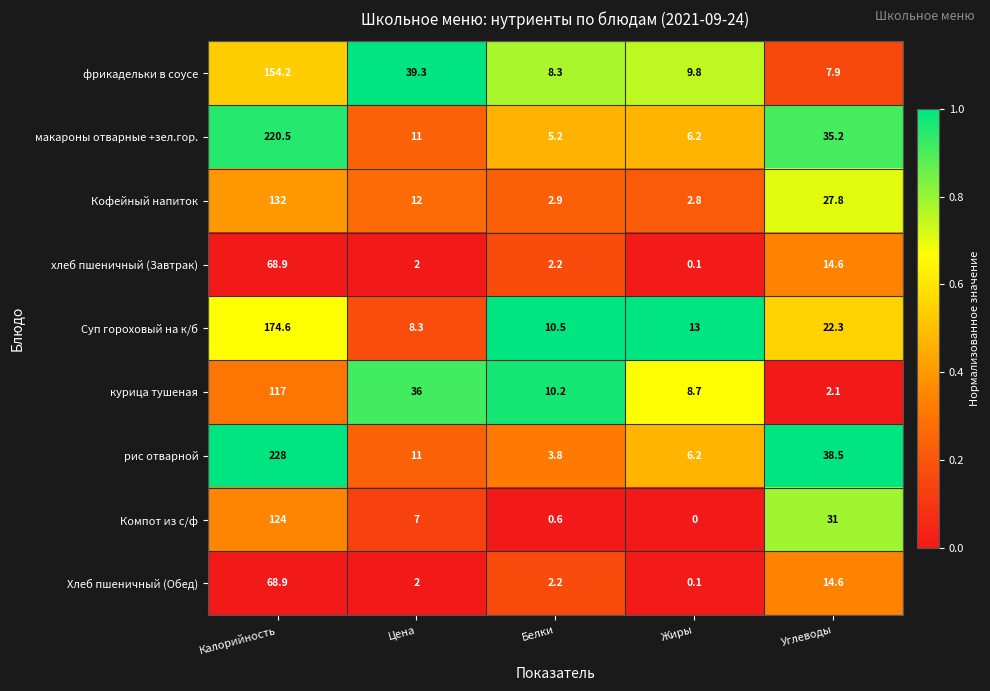

The value of курица тушеная at Калорийность is 117.0. True or false?

True